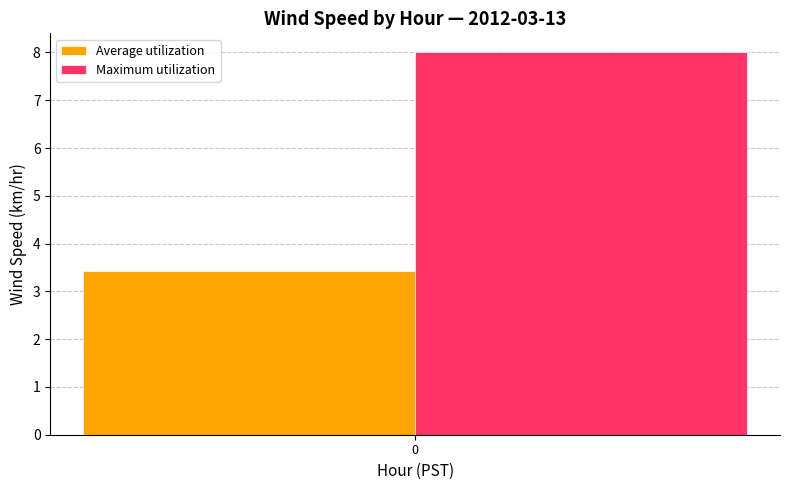

What is the difference between the highest and lowest values at 0?

4.6